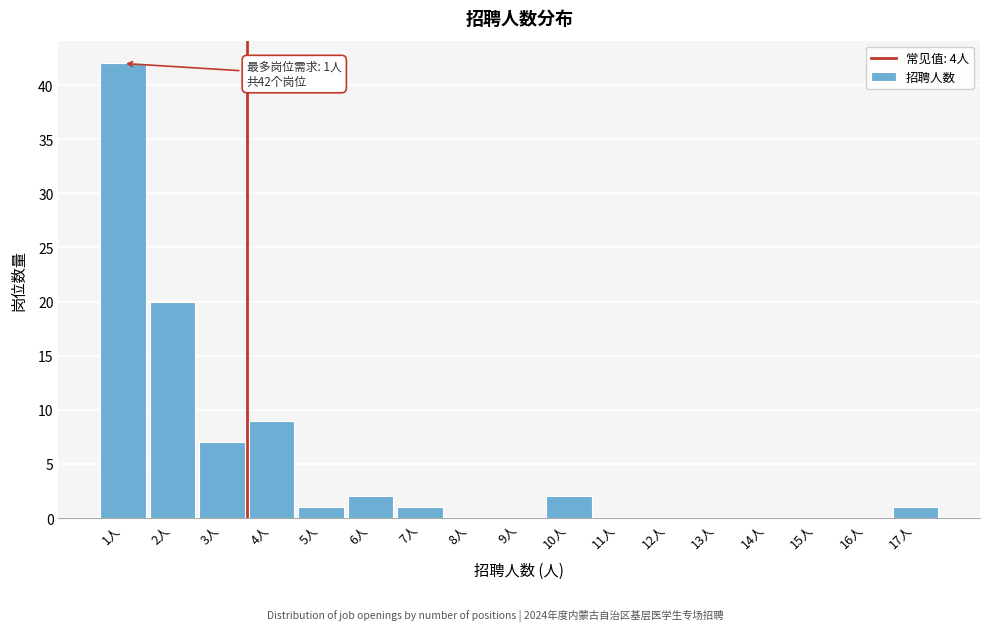

Reading left to right, what are all the values shown in this chart?

1人=42	2人=20	3人=7	4人=9	5人=1	6人=2	7人=1	8人=0	9人=0	10人=2	11人=0	12人=0	13人=0	14人=0	15人=0	16人=0	17人=1